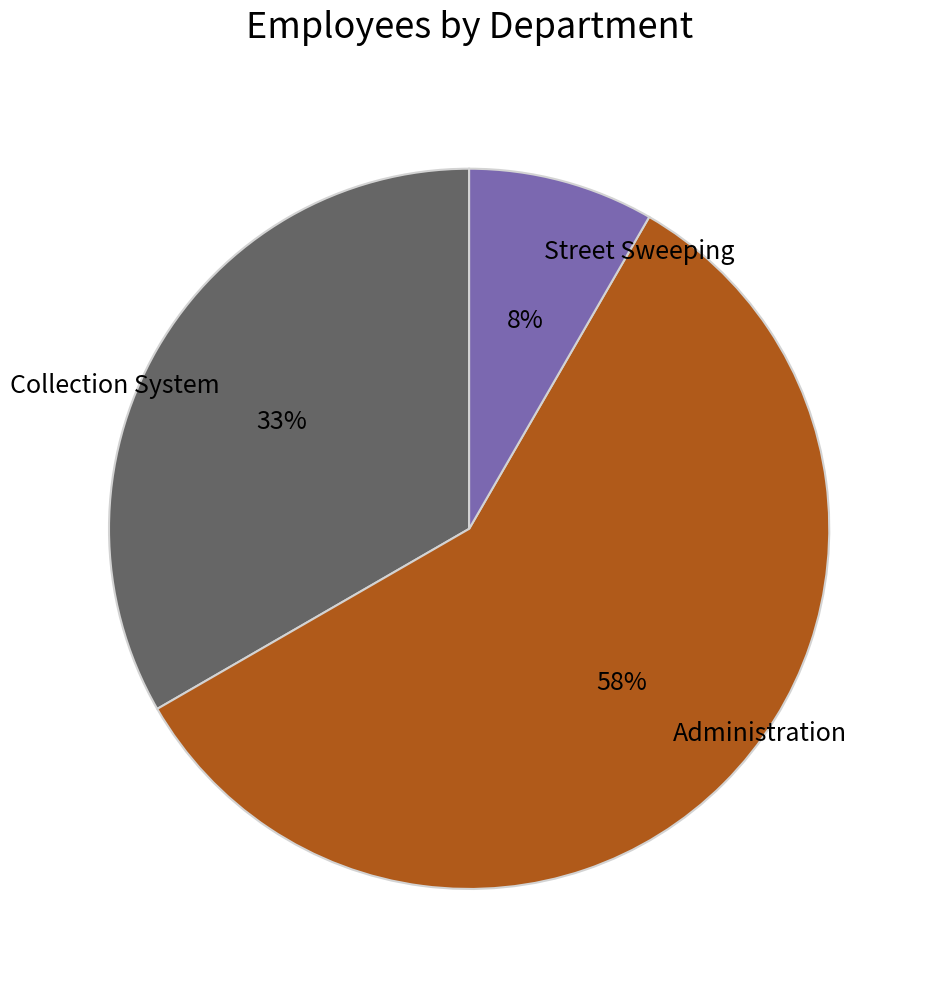

Is there any slice that represents more than half of the pie?

Yes